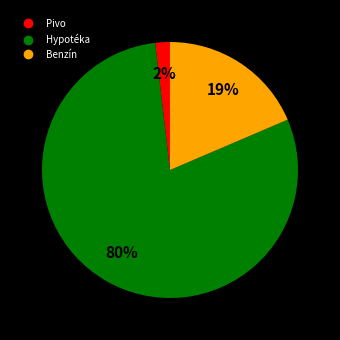

Between Pivo and Hypotéka, which is larger?

Hypotéka